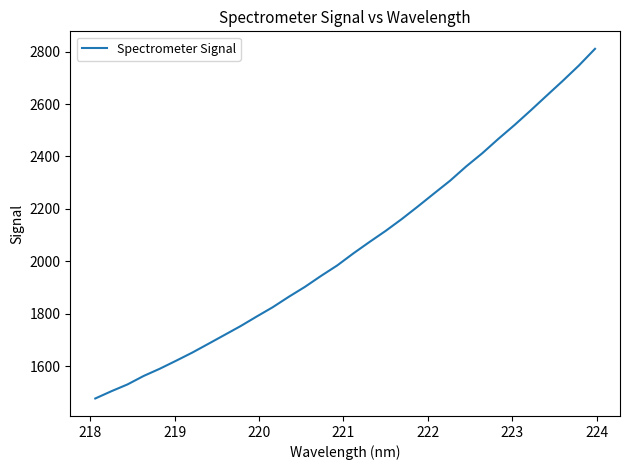

What is the maximum value shown in the chart?

2810.9